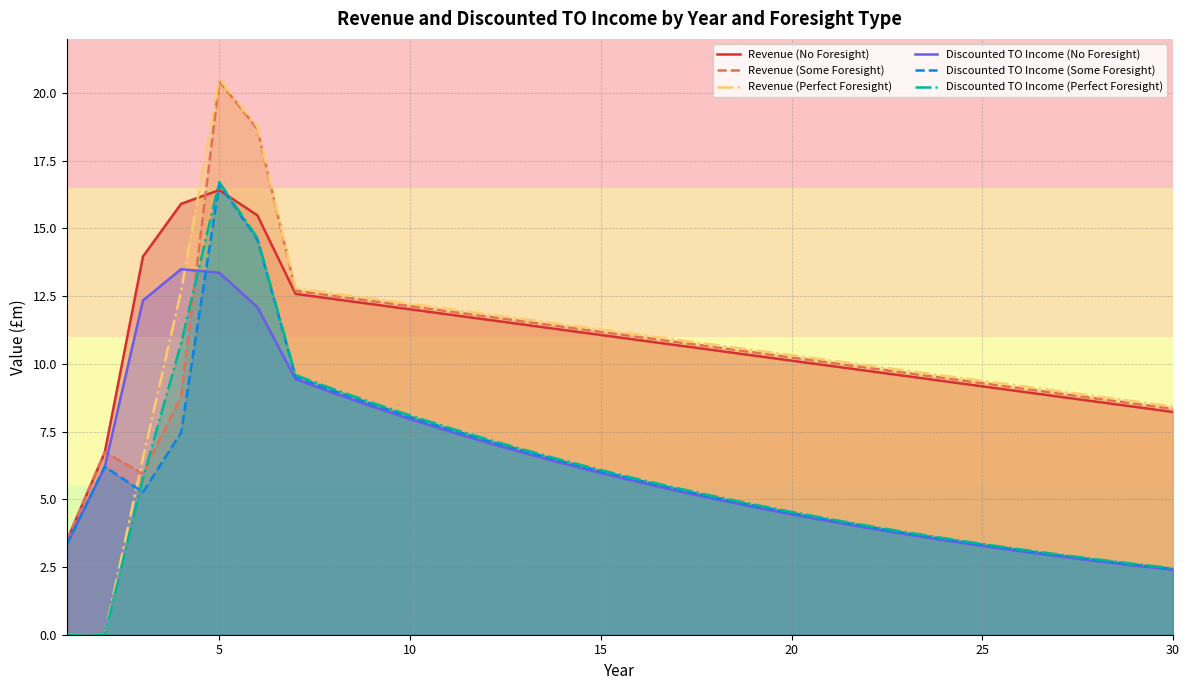

What is the total value across all series at 10?

60.5